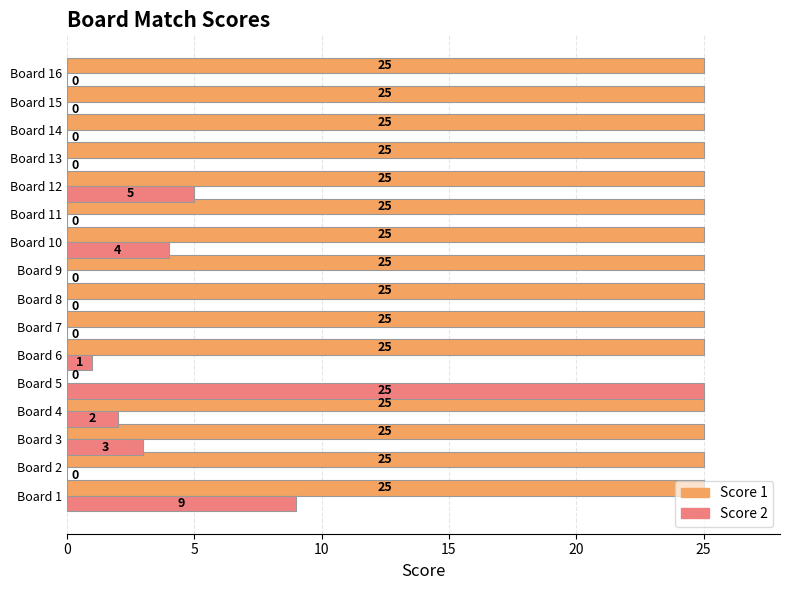

The Score 1 series shows 25 at Board 11. True or false?

True